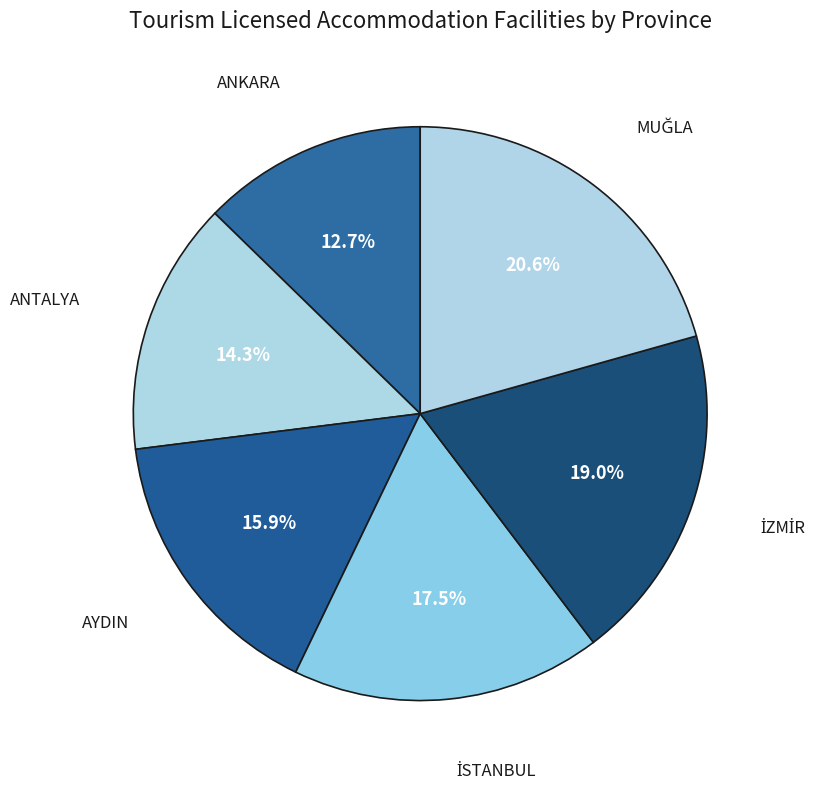

Count the number of slices in the pie.

6